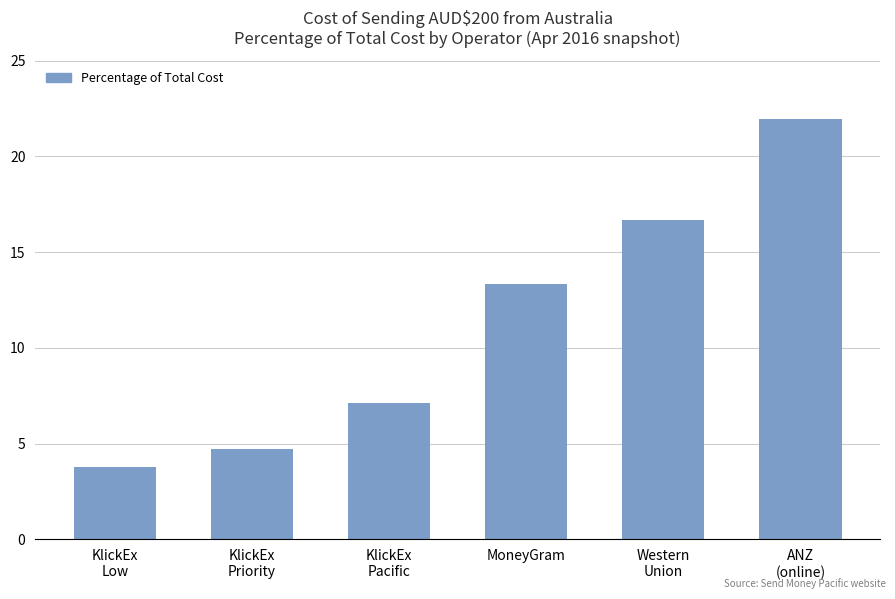

What is the average value?

11.3